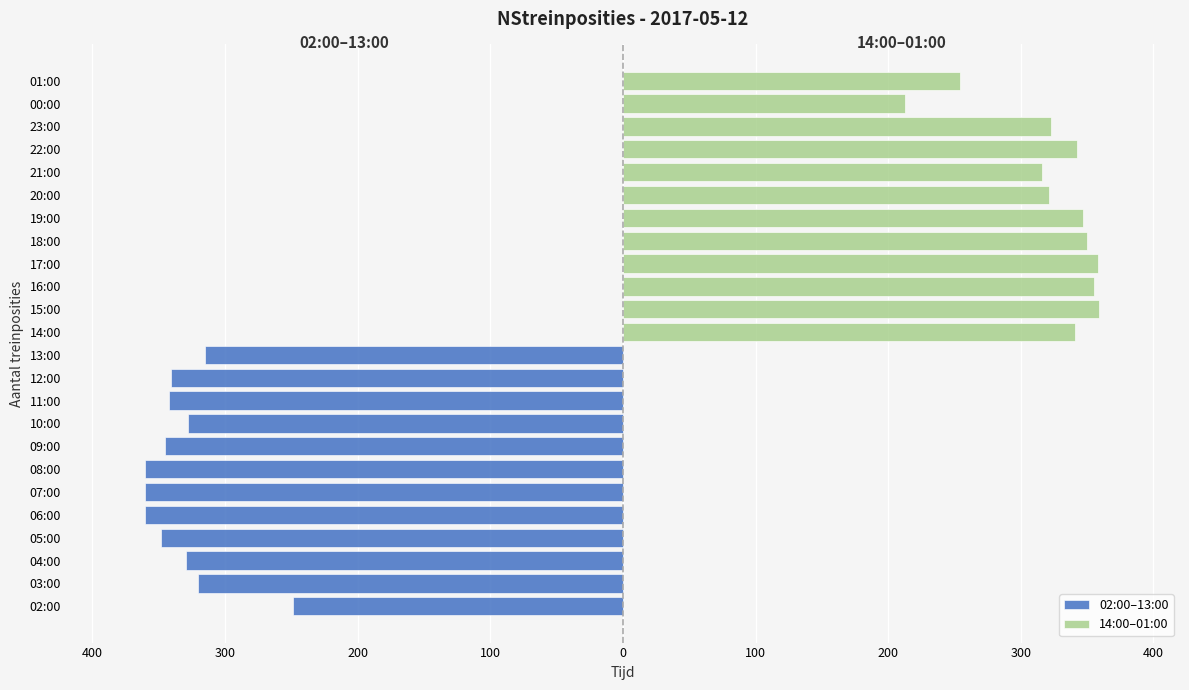

Rank the series at 100 from highest to lowest value.

14:00–01:00, 02:00–13:00